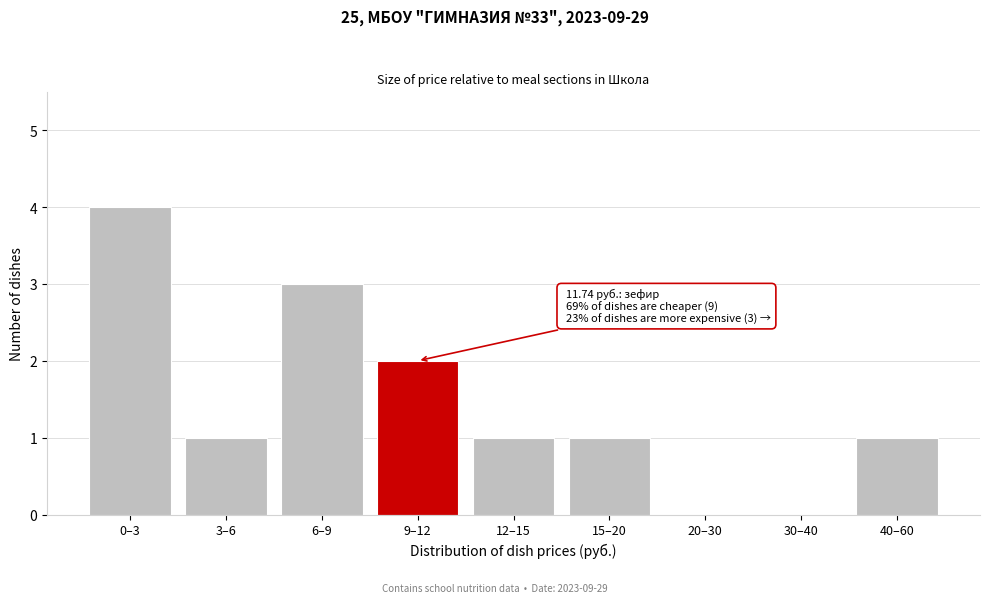

Reading left to right, what are all the values shown in this chart?

0–3=4	3–6=1	6–9=3	9–12=2	12–15=1	15–20=1	20–30=0	30–40=0	40–60=1